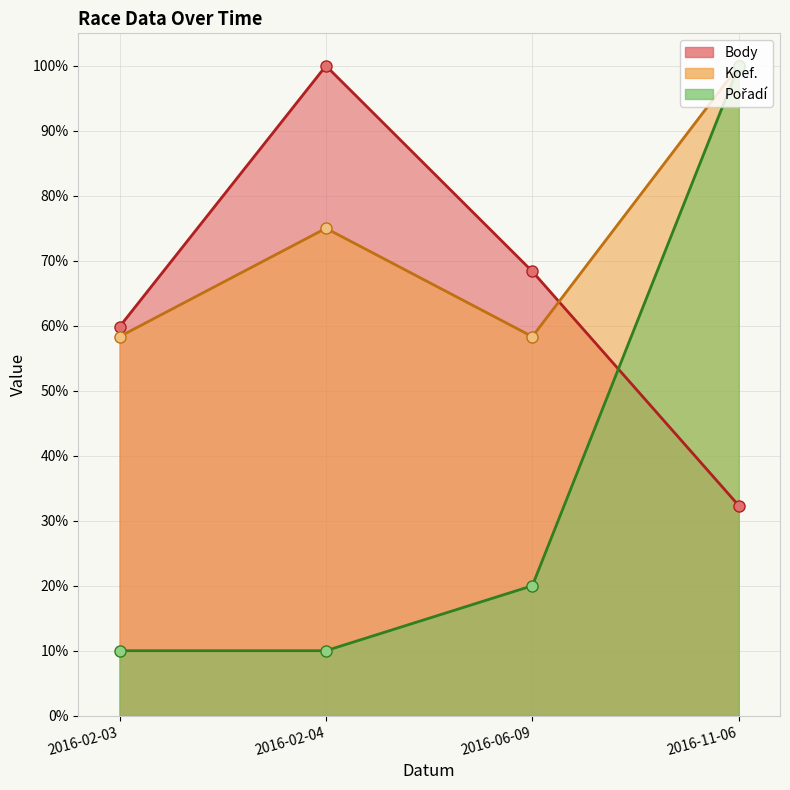

What is the maximum value shown in the chart?

100.0